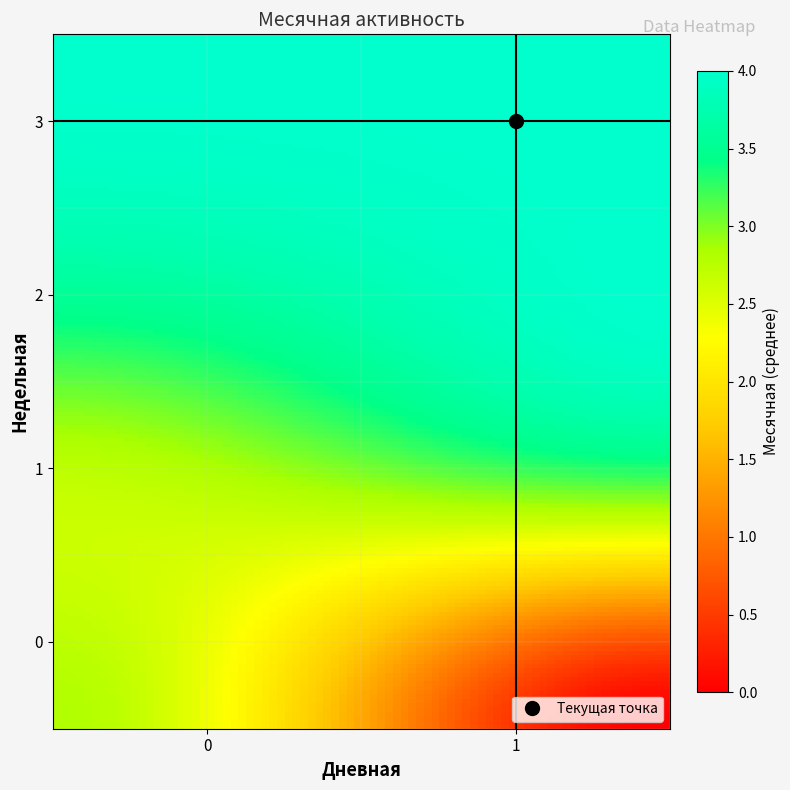

Which series has the largest range (max minus min)?

4